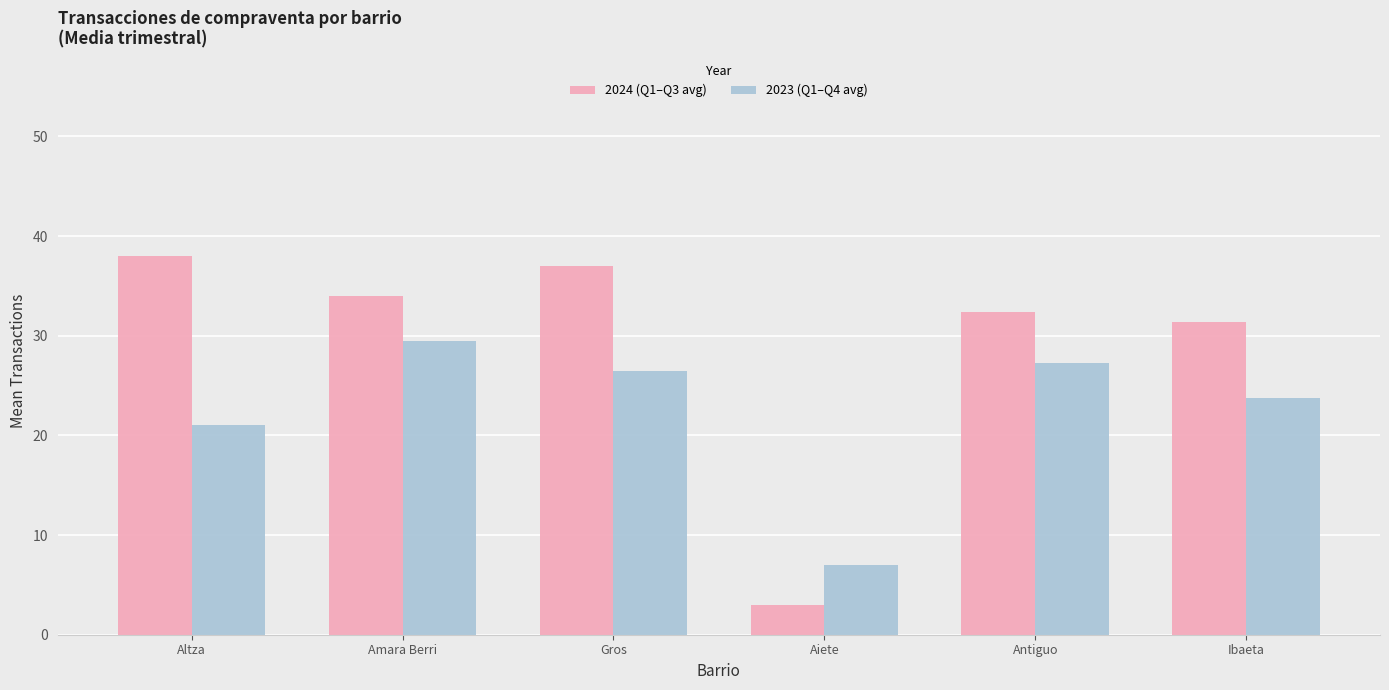

Are the bars horizontal?

No